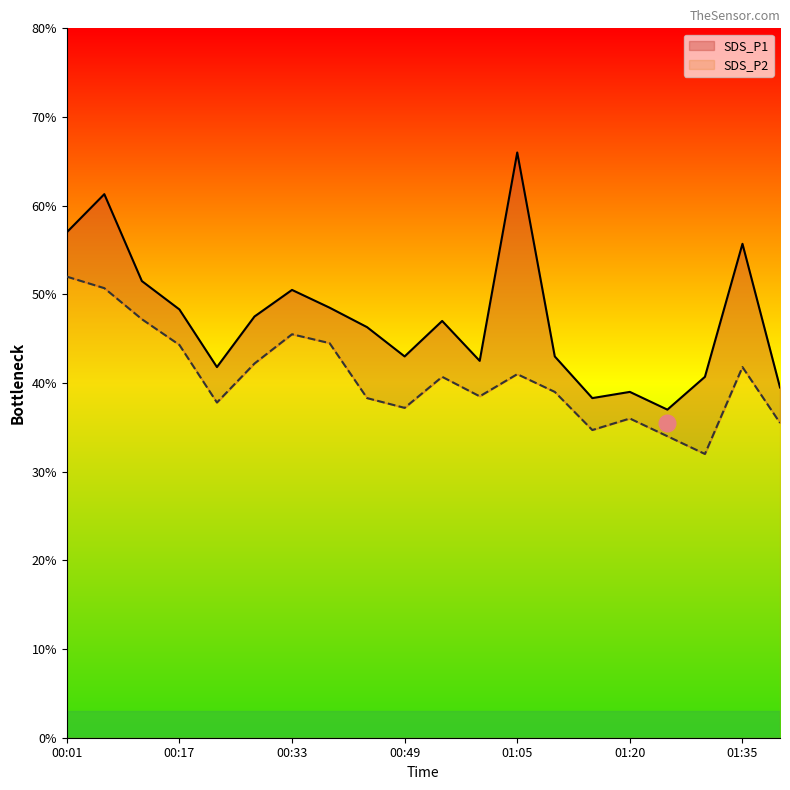

What are all the series names shown in the legend?

SDS_P1, SDS_P2